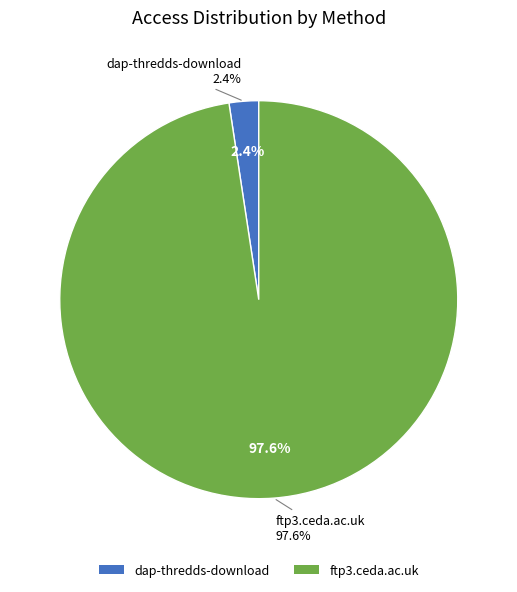

To the nearest percent, what is the difference between the largest and smallest slice percentages?

95%